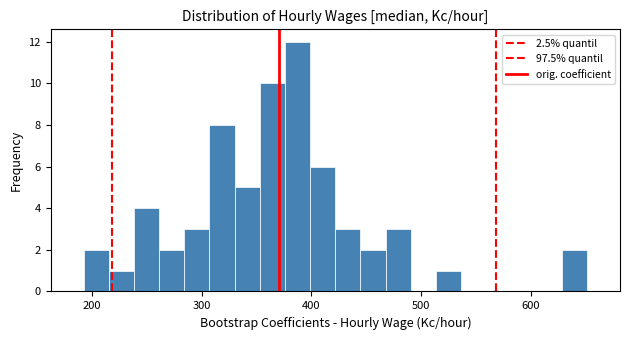

Read against the x-axis, roughly where is the centre of the tallest bar?

390